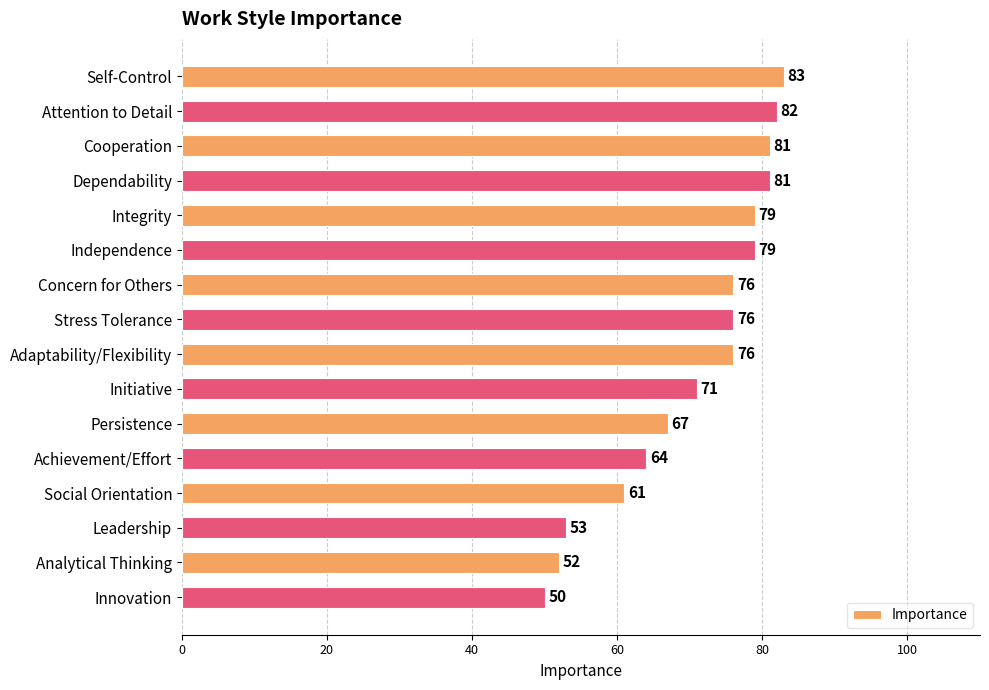

Reading top to bottom, what are all the values shown in this chart?

83	82	81	81	79	79	76	76	76	71	67	64	61	53	52	50